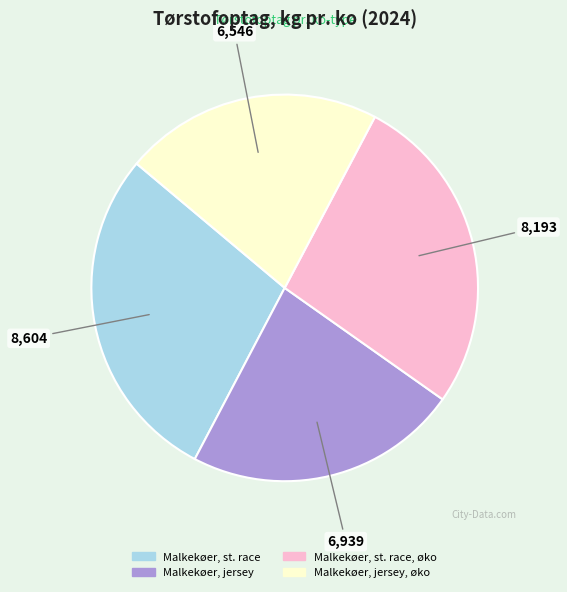

Is there a majority slice in this chart?

No